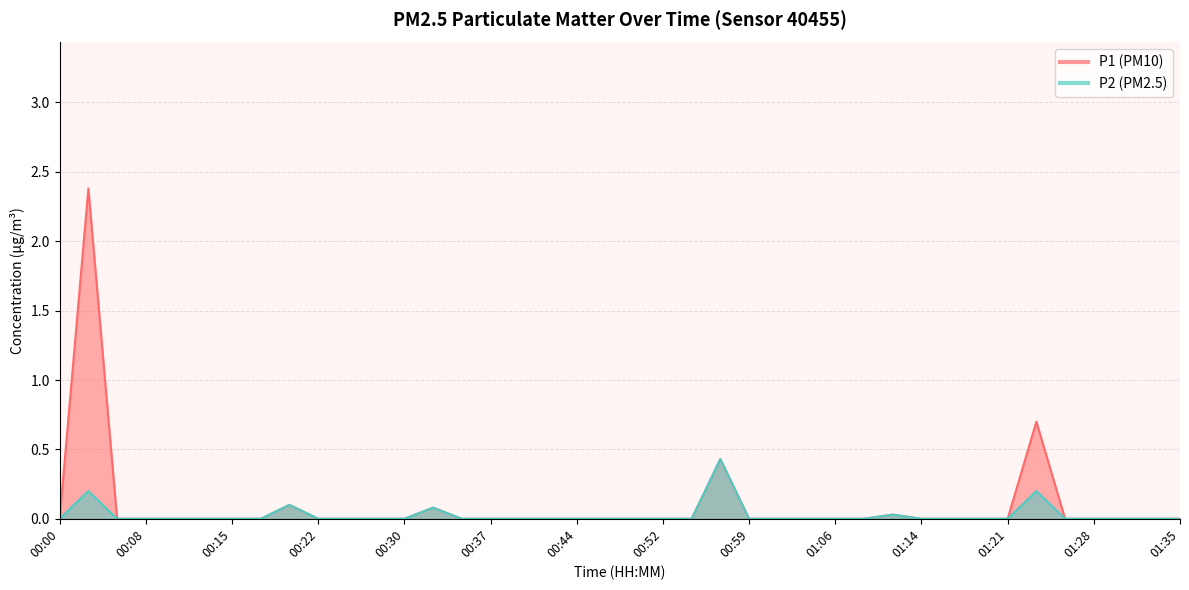

What is the value of the P2 point at the 2nd from the left?

0.2